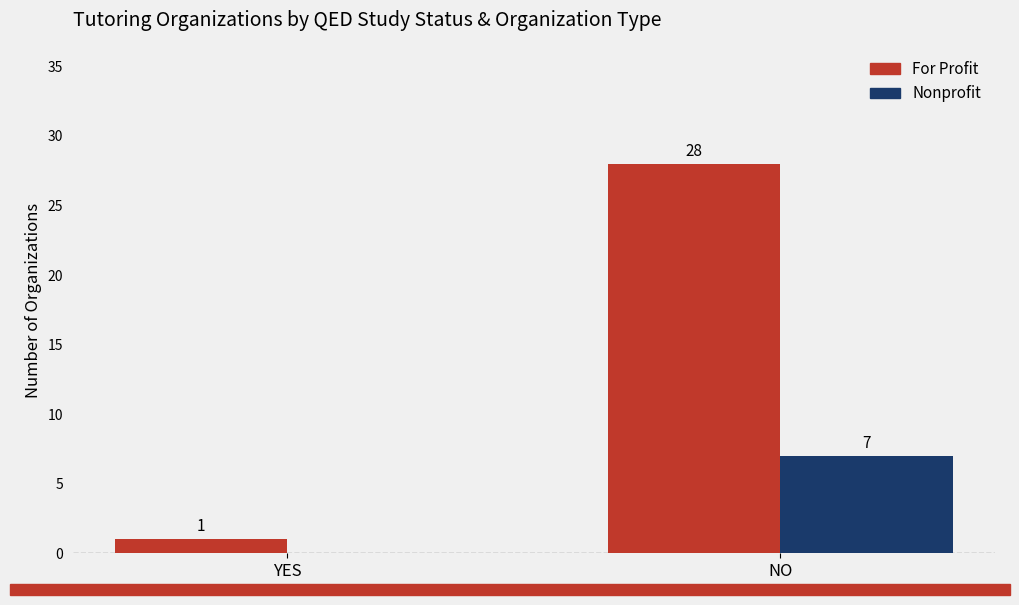

Which series changed the most between YES and NO?

For Profit